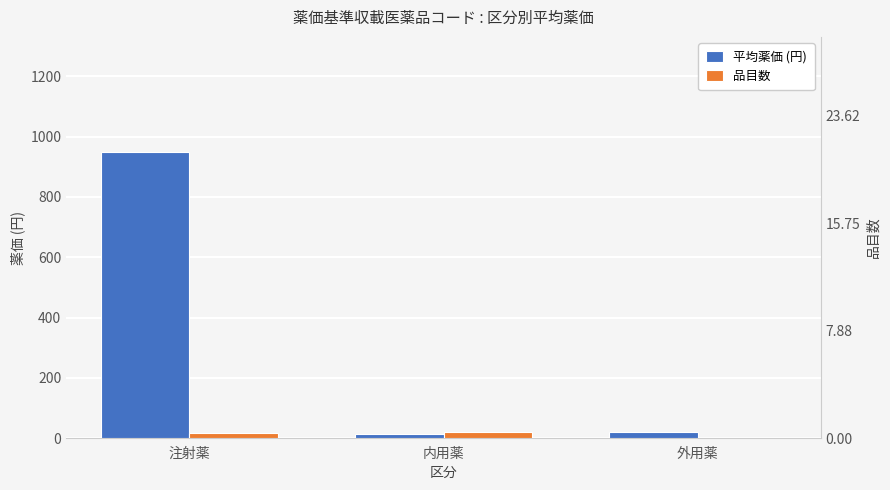

What position from the left is 外用薬?

3